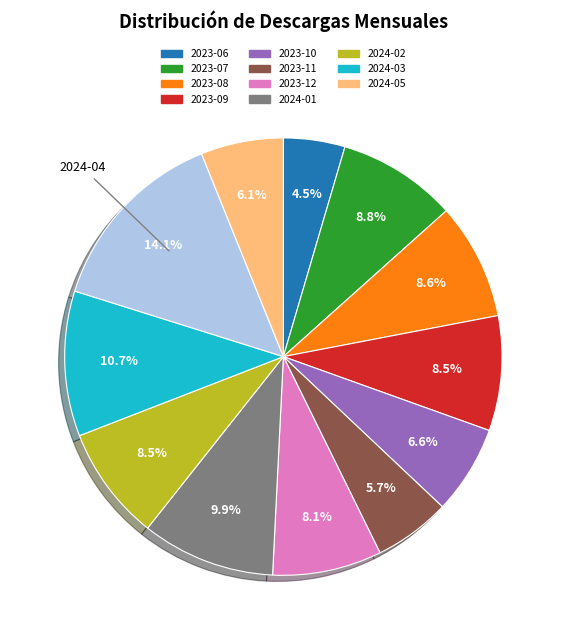

Does any single category account for the majority?

No